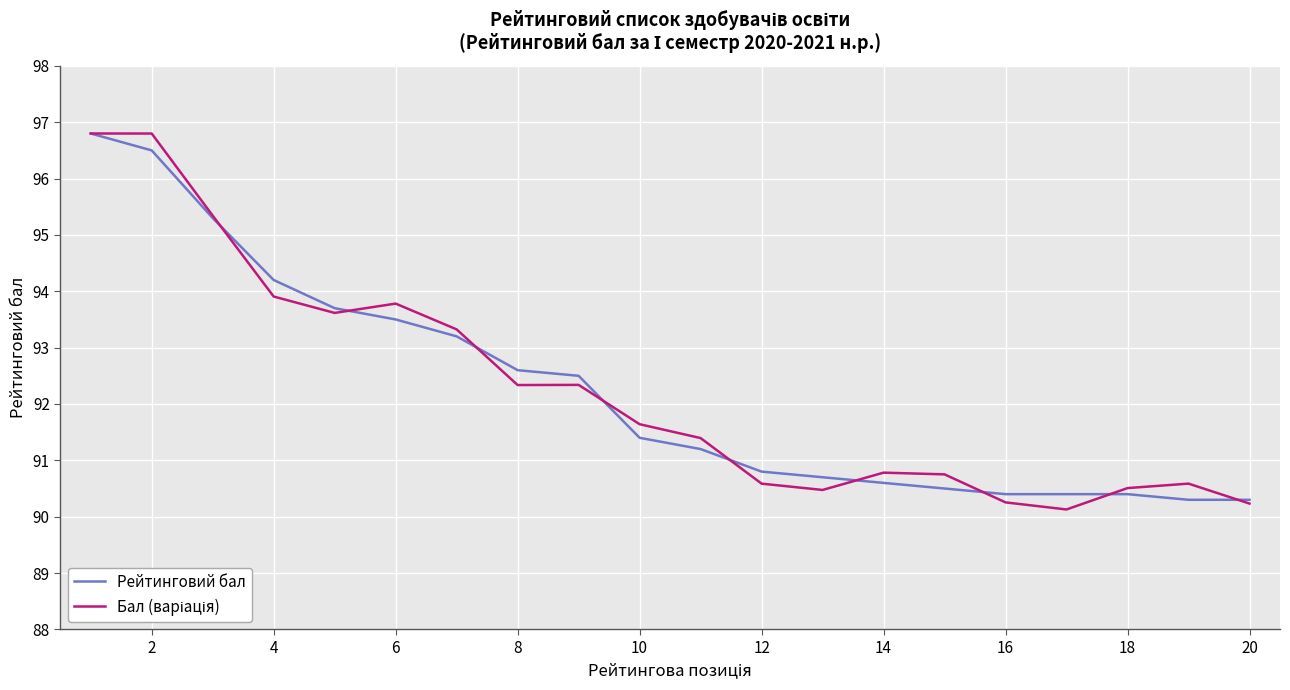

What is the minimum value for Рейтинговий бал?

90.3